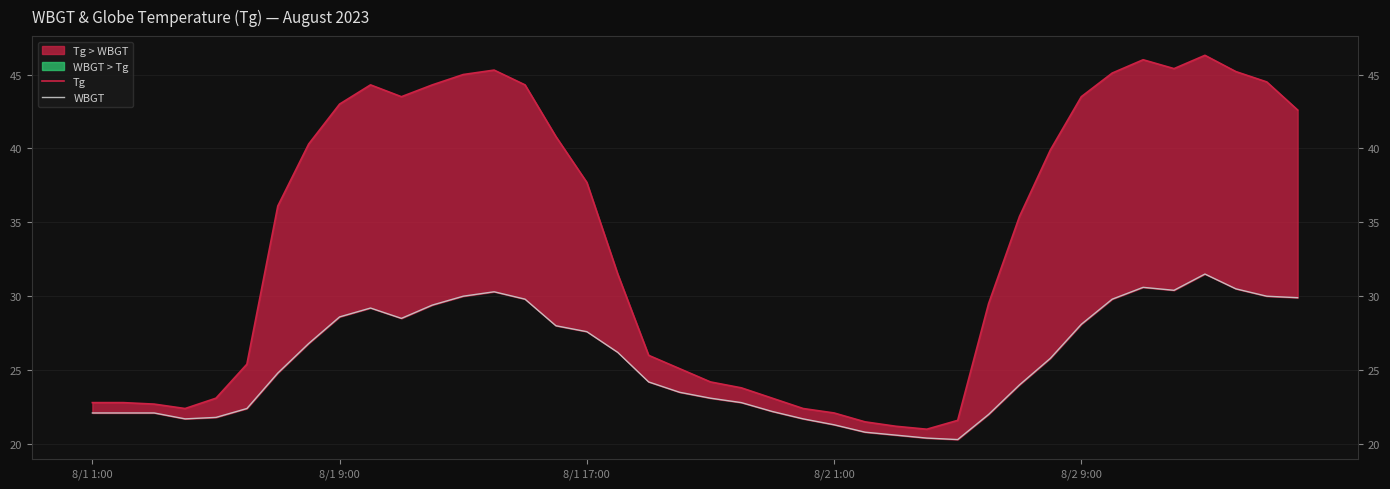

What is the difference between the highest and lowest values at 8?

14.4